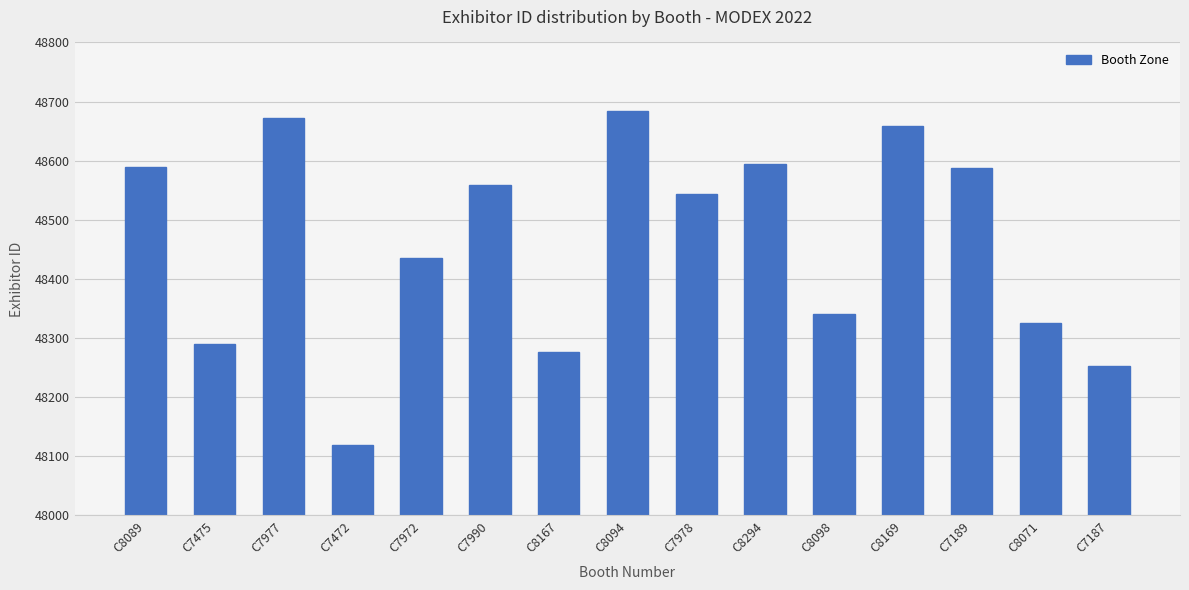

What is the change in value from C8089 to C8167?

-313